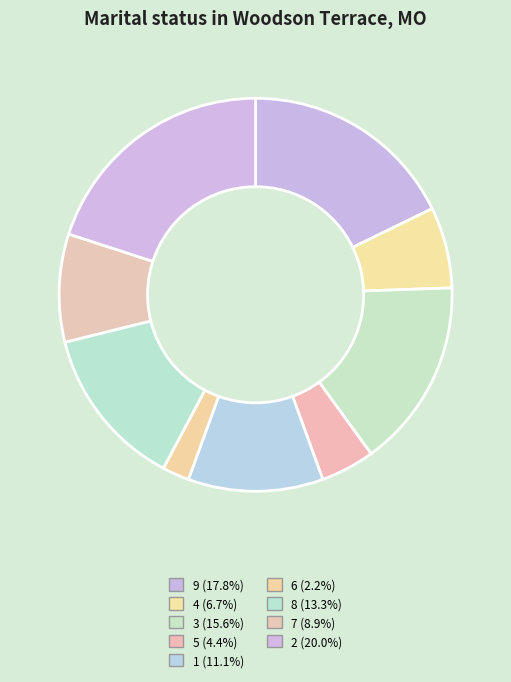

To the nearest percent, what is the combined percentage of 8 and 3?

29%